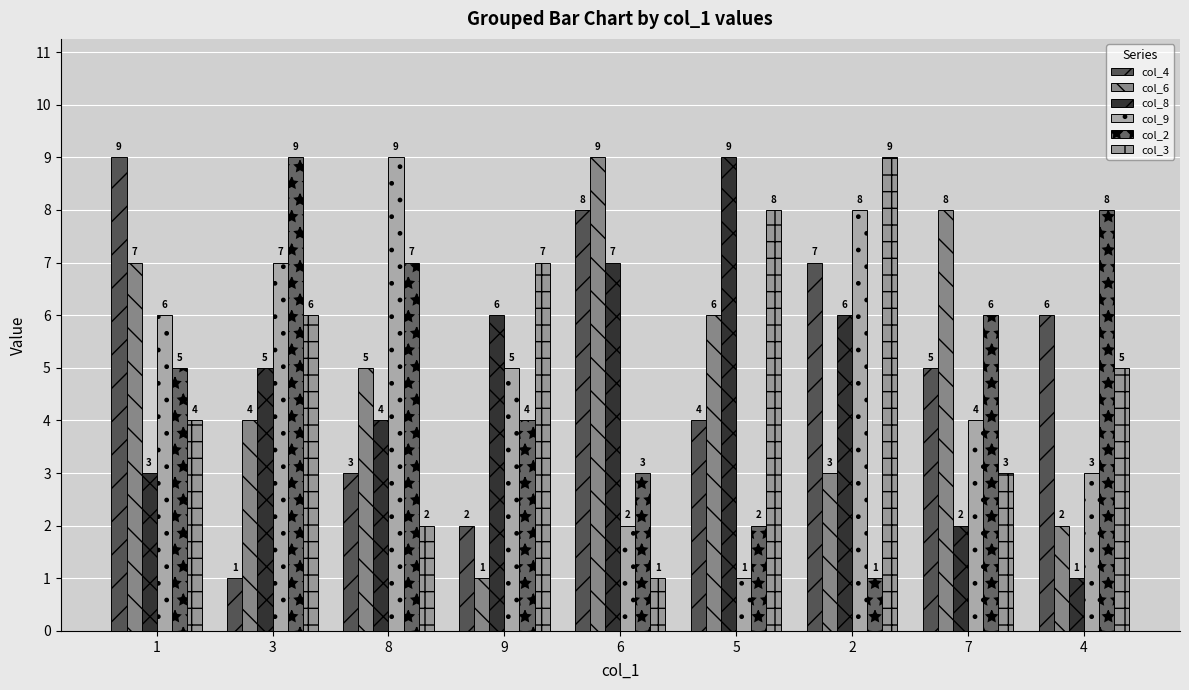

The value of col_6 at 7 is 3. True or false?

False